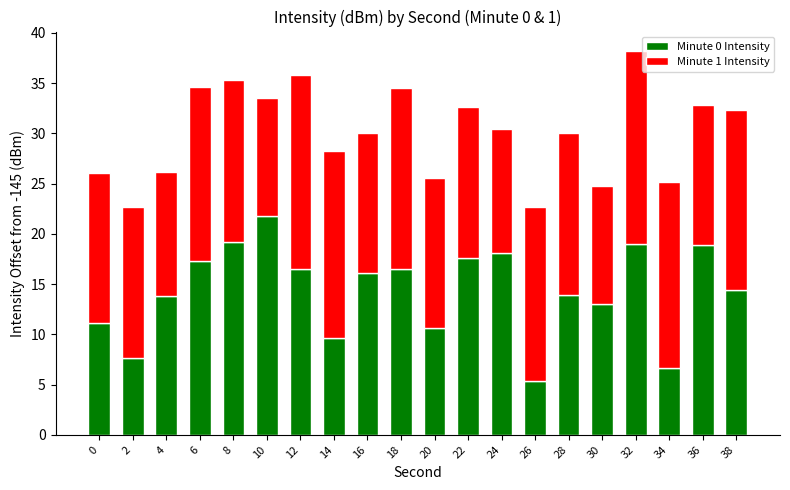

What is the total value across all series at 24?

30.4